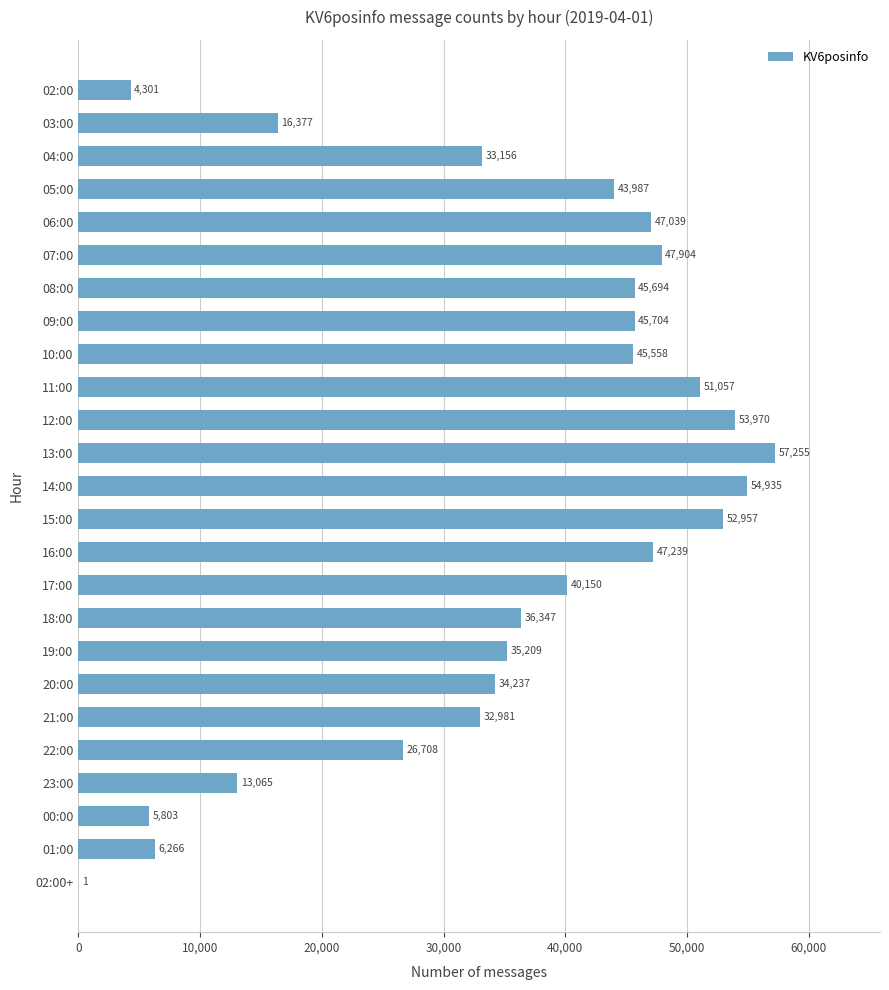

Reading top to bottom, list all the values displayed in this chart.

02:00=4301	03:00=16377	04:00=33156	05:00=43987	06:00=47039	07:00=47904	08:00=45694	09:00=45704	10:00=45558	11:00=51057	12:00=53970	13:00=57255	14:00=54935	15:00=52957	16:00=47239	17:00=40150	18:00=36347	19:00=35209	20:00=34237	21:00=32981	22:00=26708	23:00=13065	00:00=5803	01:00=6266	02:00+=1